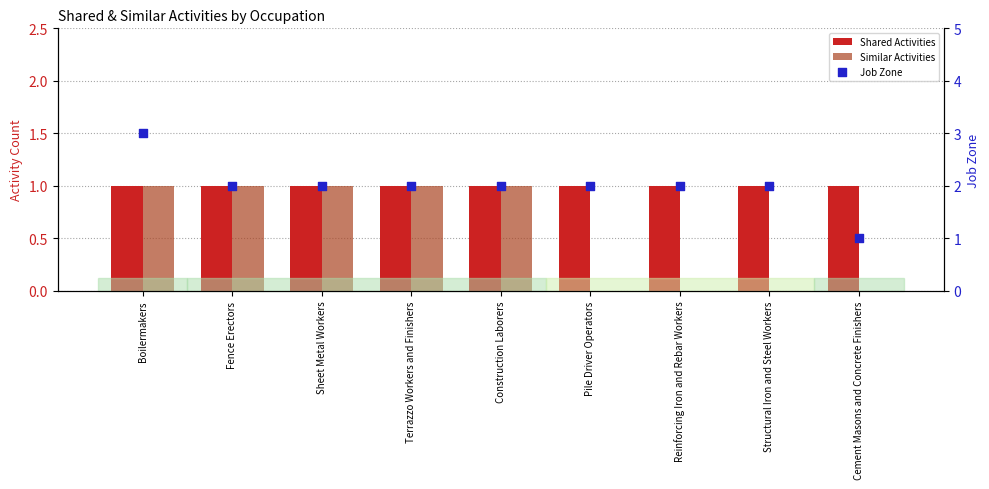

Which series has the largest total across all categories?

Job Zone